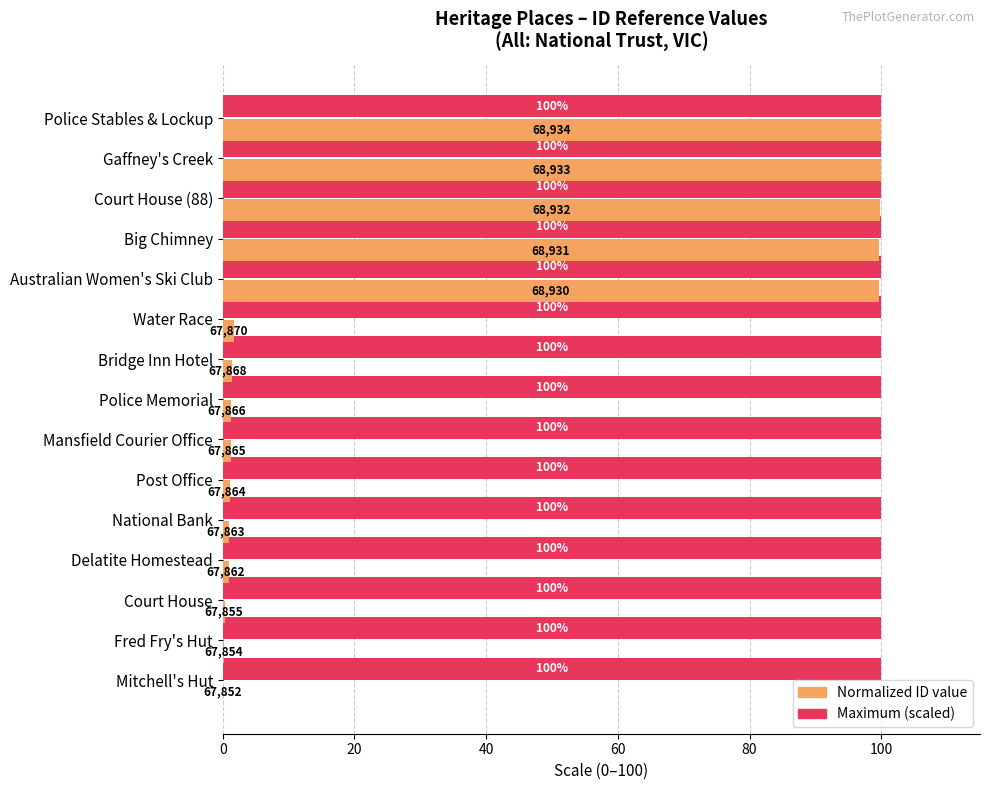

At which label is Normalized ID value closest to 50?

Water Race